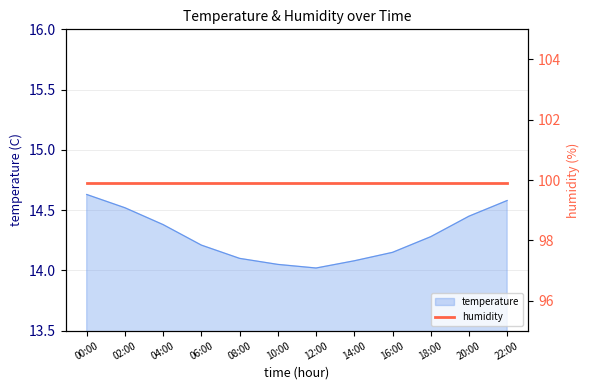

Between 18:00 and 10:00, which is larger?

18:00